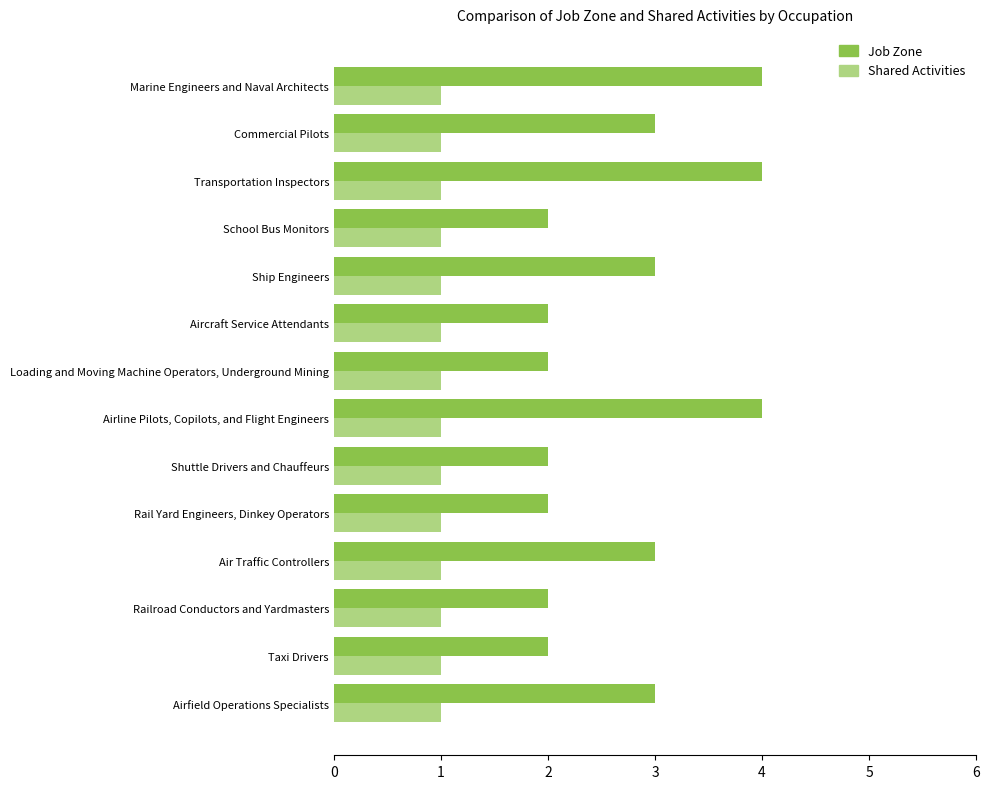

What is the sum of the Job Zone values at Rail Yard Engineers, Dinkey Operators and School Bus Monitors?

4